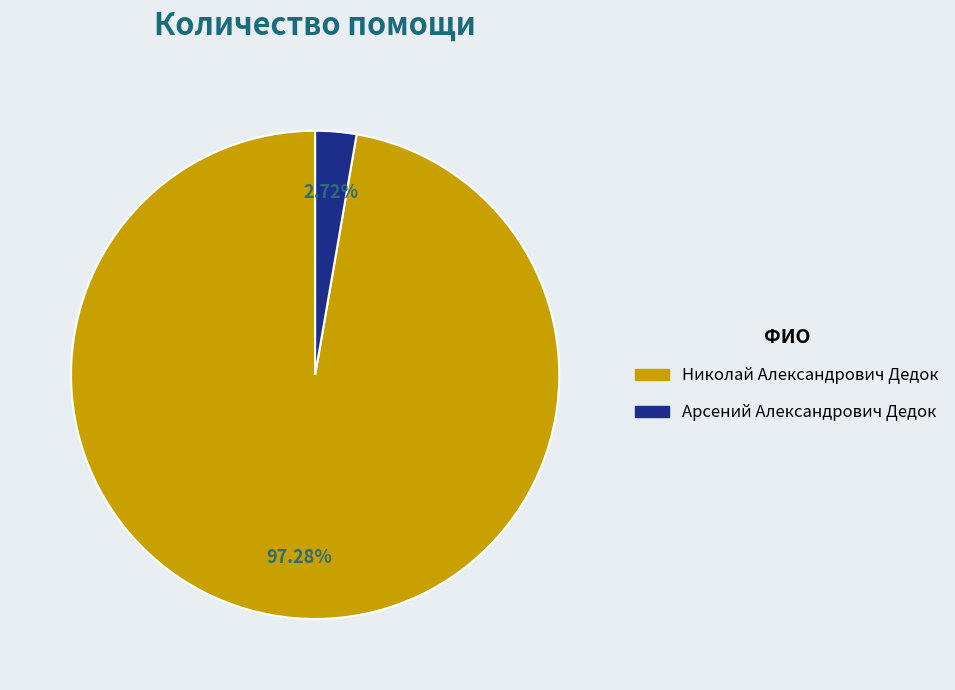

What percentage do Арсений Александрович Дедок and Николай Александрович Дедок together represent?

100.0%